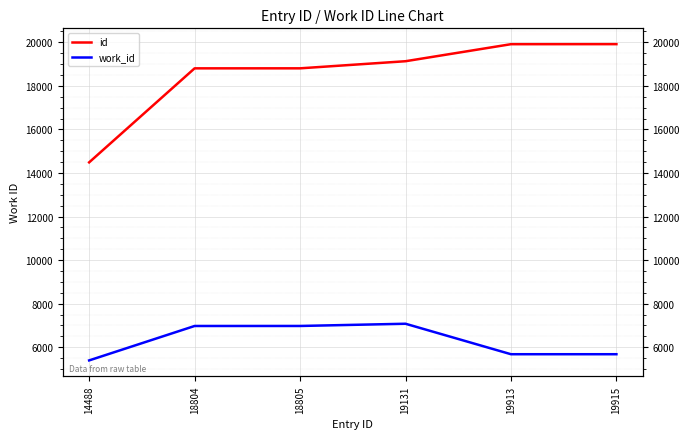

True or false: work_id and id cross at least once.

False